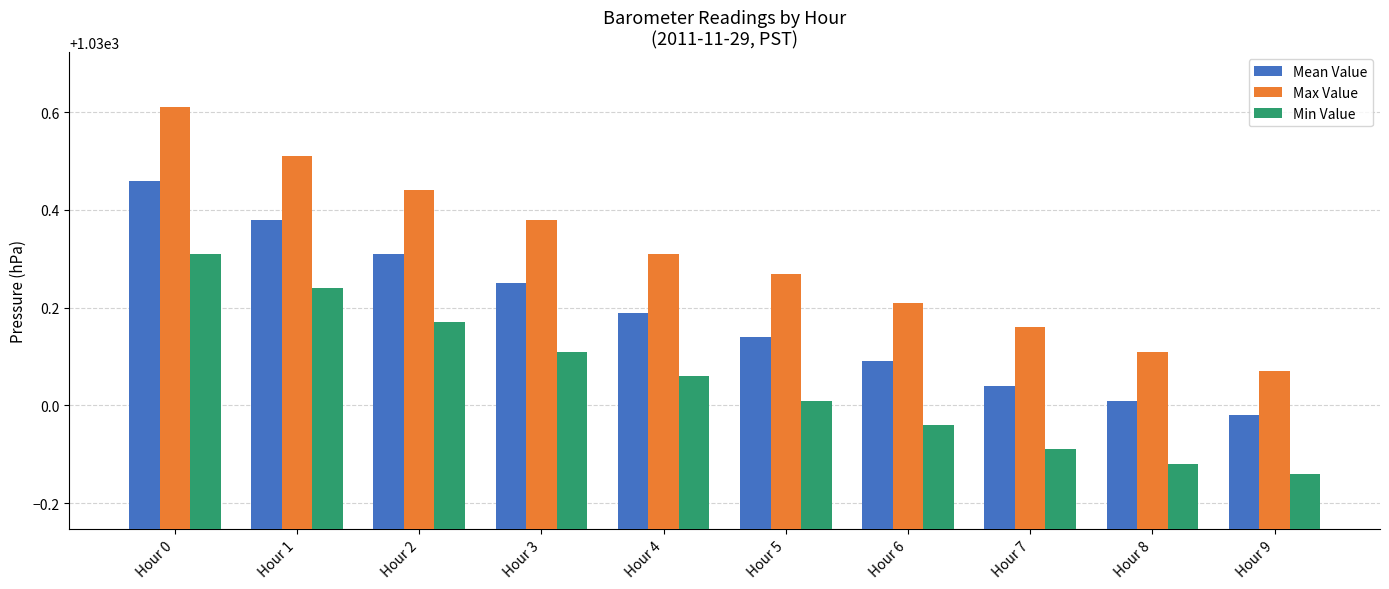

What is the sum of all Min Value values?

10300.5